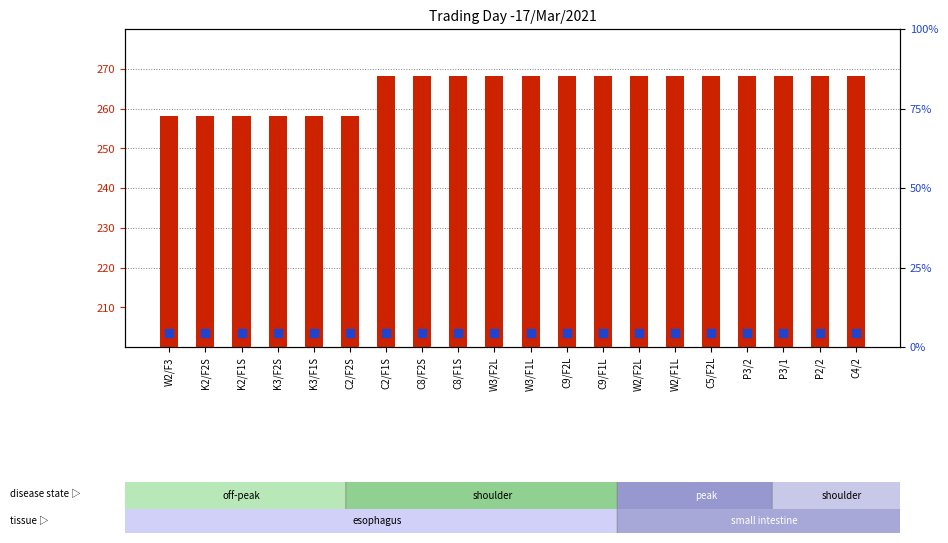

Which series reaches the maximum Y coordinate?

transformed count